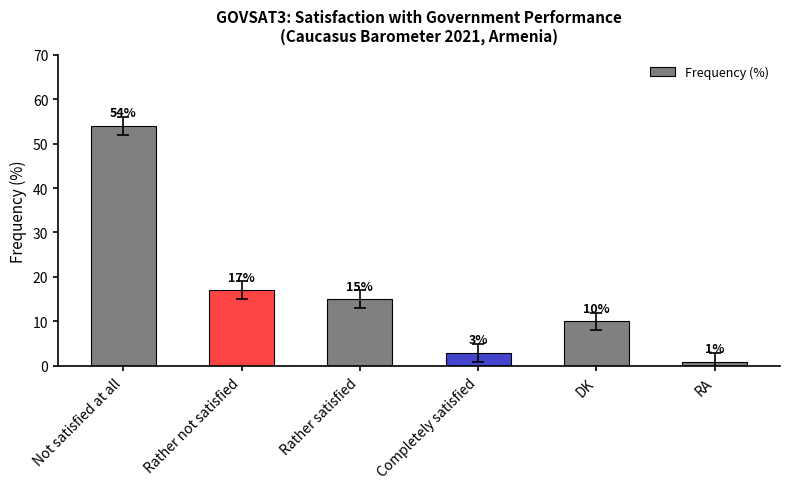

Where is the data nearest to the value 27?

Rather not satisfied